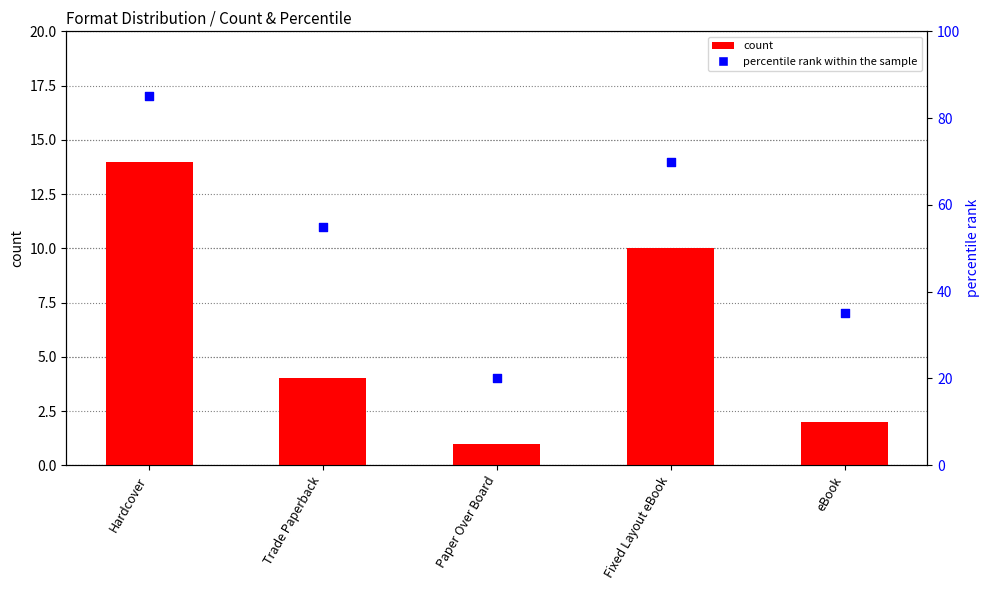

Is the value of percentile rank within the sample at Hardcover greater than the value of count at eBook?

Yes